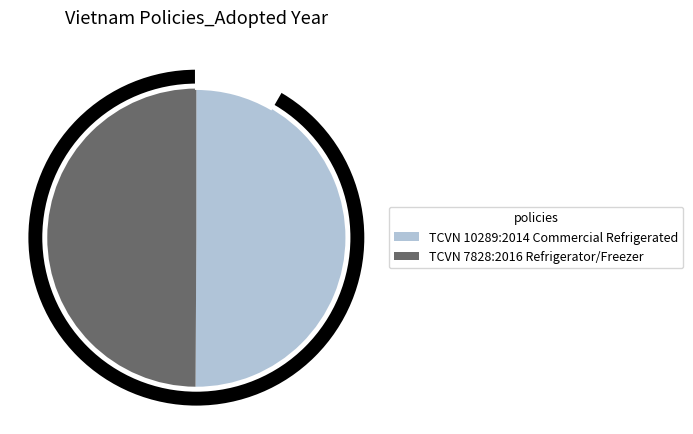

Which category accounts for the majority?

TCVN 10289:2014
Commercial Refrigerated